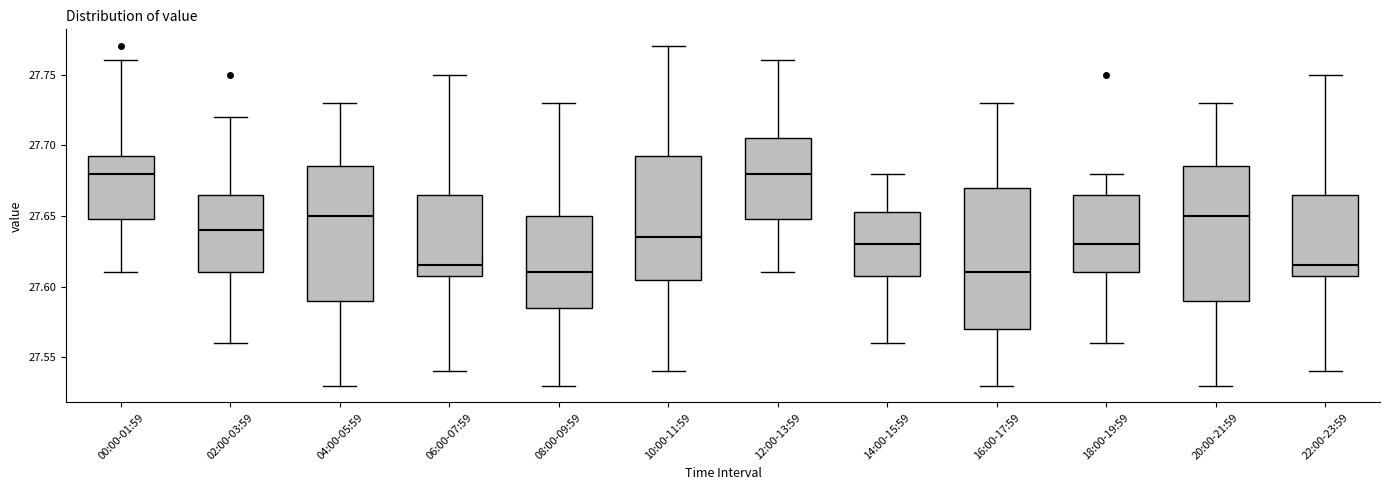

Where is the upper edge of the box for 18:00-19:59 on the y-axis? The values are not printed on the chart, so give them approximately, as read against the axis.

27.665